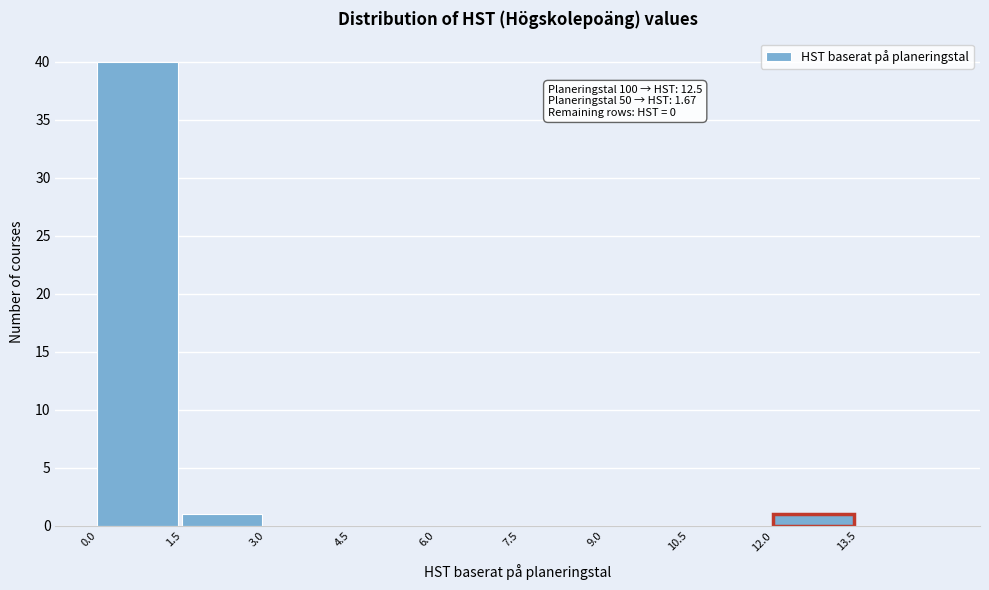

Which range on the x-axis has the tallest bar?

0.0 to 1.5